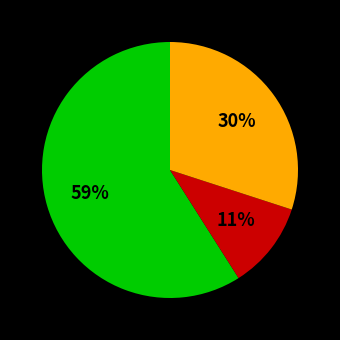

Is there a majority slice in this chart?

Yes